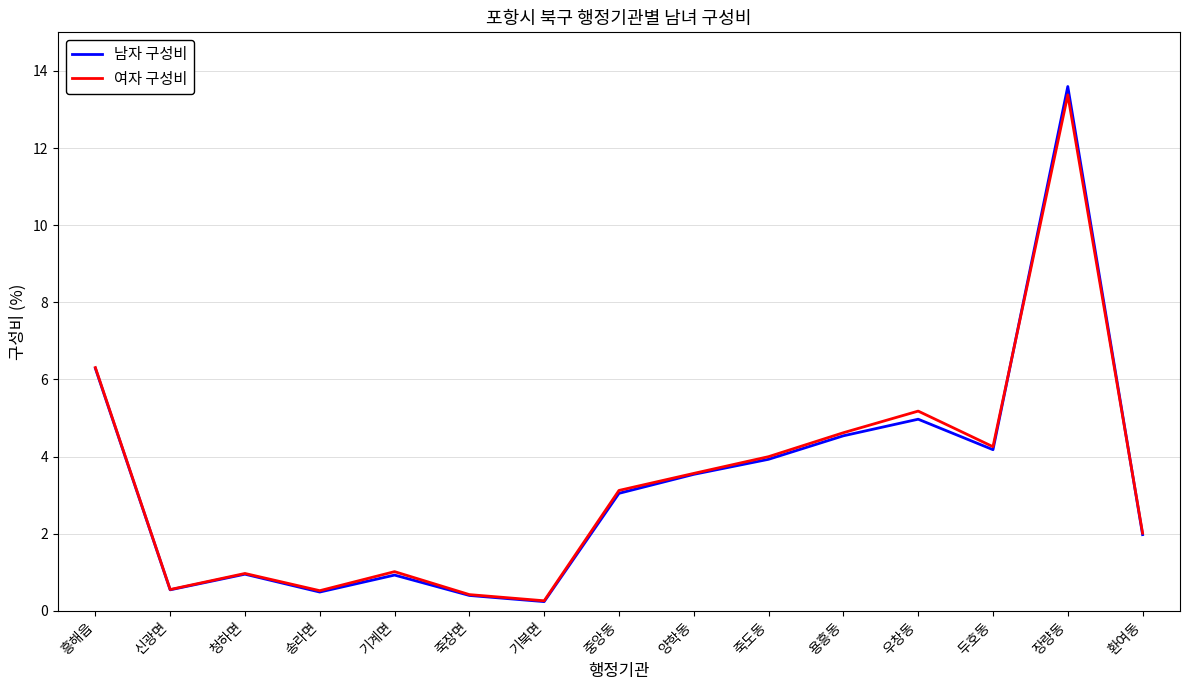

What is the total value across all series at 기북면?

0.5